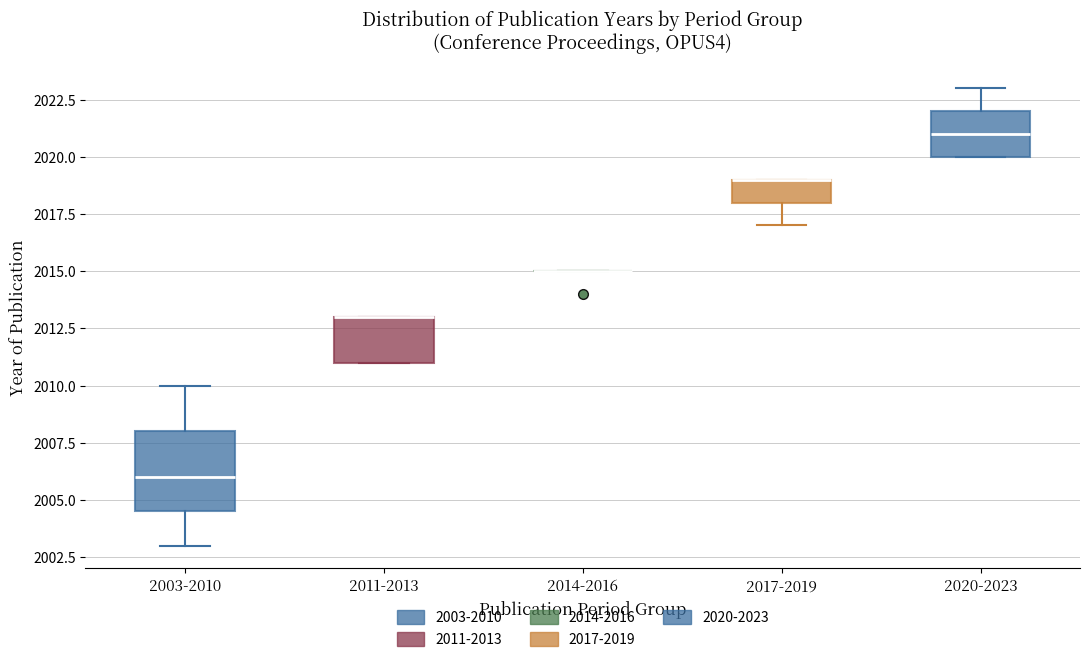

Reading left to right, transcribe this box plot: for each box, give where its median line is, the range the box spans, and where its two whiskers end, as read against the y-axis. The values are not printed on the chart, so give them approximately, as read against the axis.

2003-2010: median 2006.0, box 2004.5 to 2008.0, whiskers 2003.0 to 2010.0
2011-2013: median 2013.0 (drawn on the box's upper edge), box 2011.0 to 2013.0, whiskers 2011.0 to 2013.0
2014-2016: box collapsed to a line at 2015.0, whiskers 2015.0 to 2015.0
2017-2019: median 2019.0 (drawn on the box's upper edge), box 2018.0 to 2019.0, whiskers 2017.0 to 2019.0
2020-2023: median 2021.0, box 2020.0 to 2022.0, whiskers 2020.0 to 2023.0